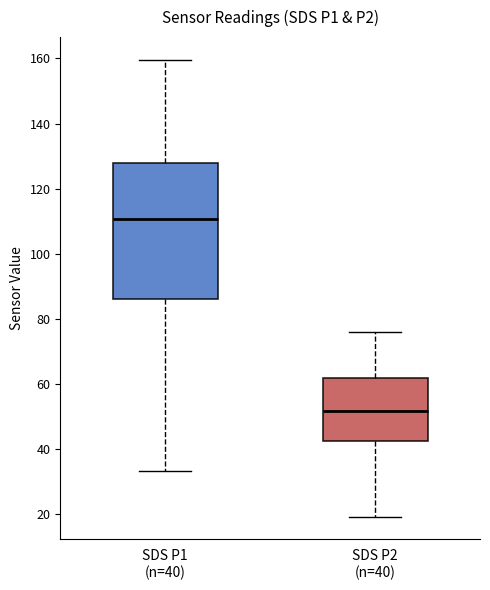

Reading left to right, transcribe this box plot: for each box, give where its median line is, the range the box spans, and where its two whiskers end, as read against the y-axis. The values are not printed on the chart, so give them approximately, as read against the axis.

SDS P1 (n=40): median 110, box 86 to 128, whiskers 34 to 160
SDS P2 (n=40): median 52, box 42 to 62, whiskers 20 to 76